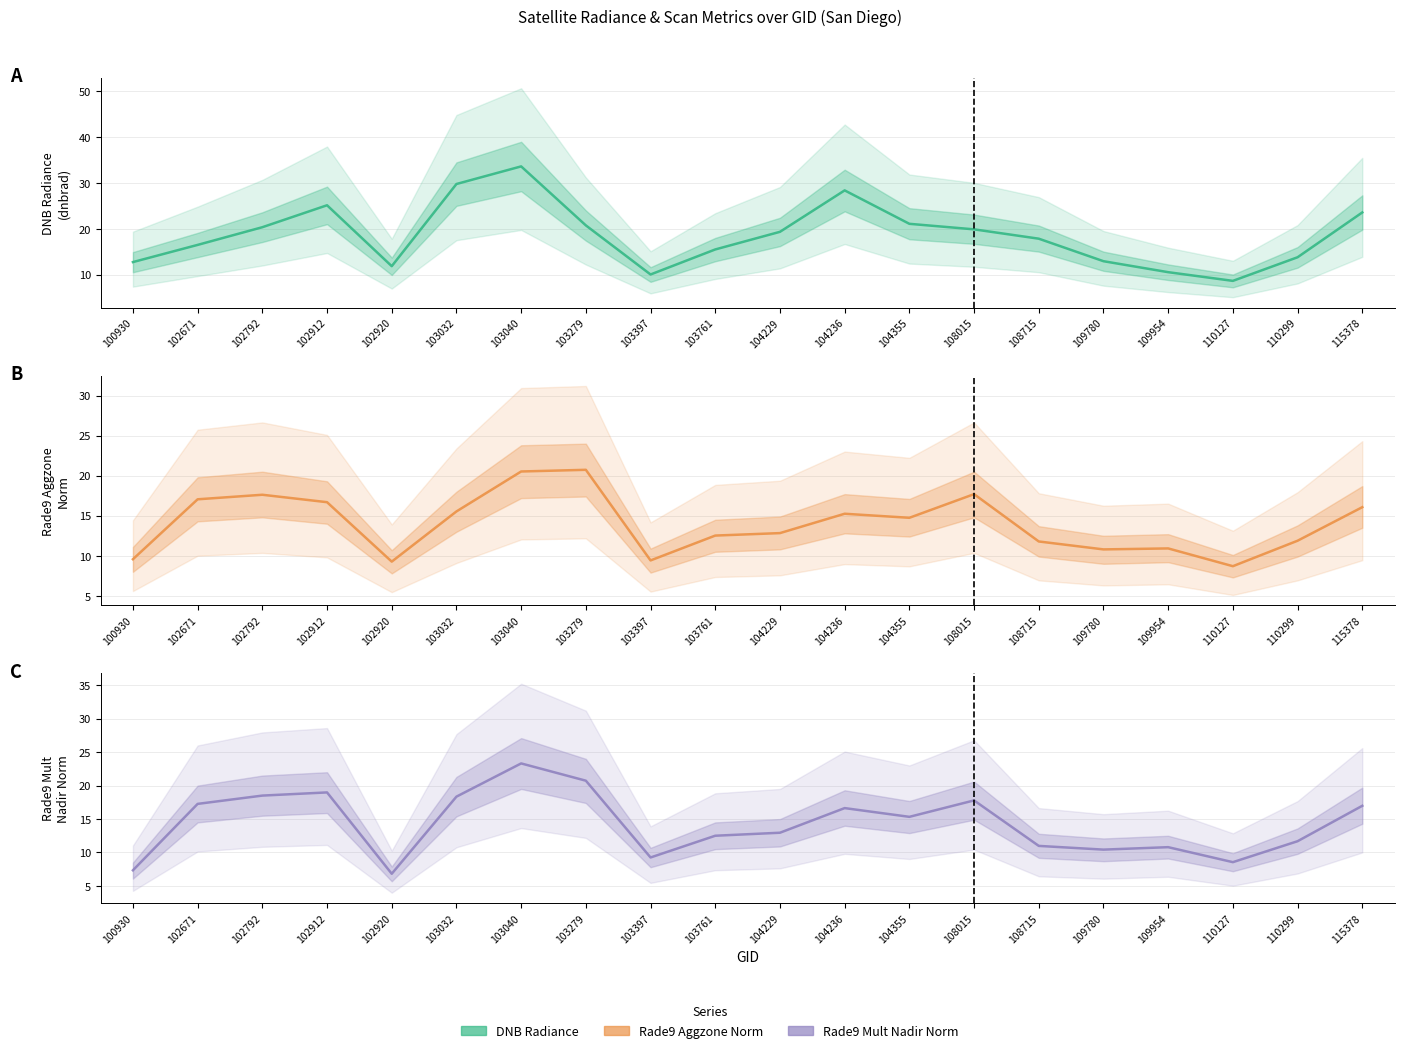

At 110127, list the series in order from smallest to largest.

rade9_mult_nadir_norm, dnbrad, rade9_aggzone_norm